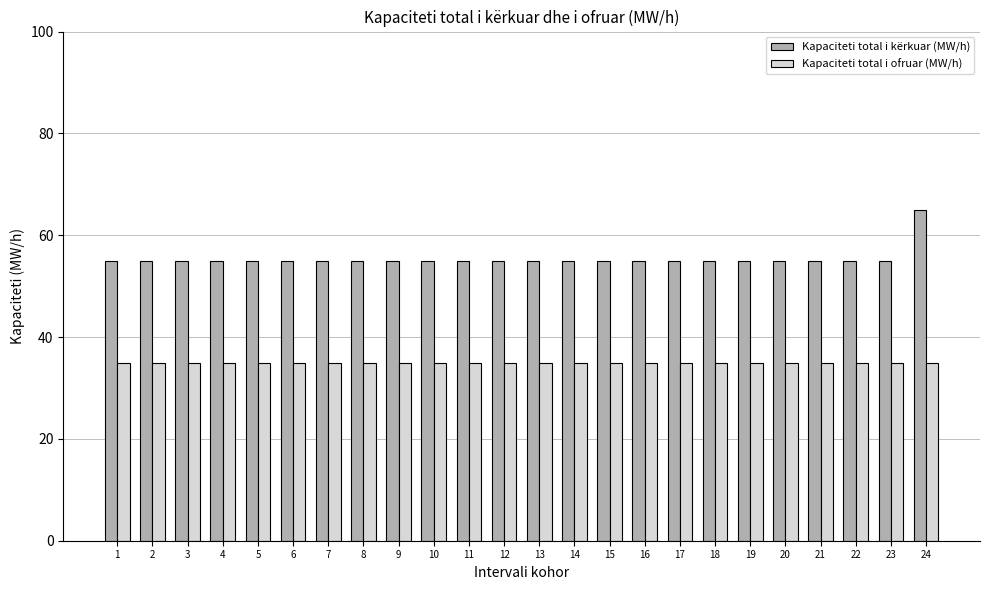

What is the highest value of the Kapaciteti total i ofruar (MW/h) series?

35